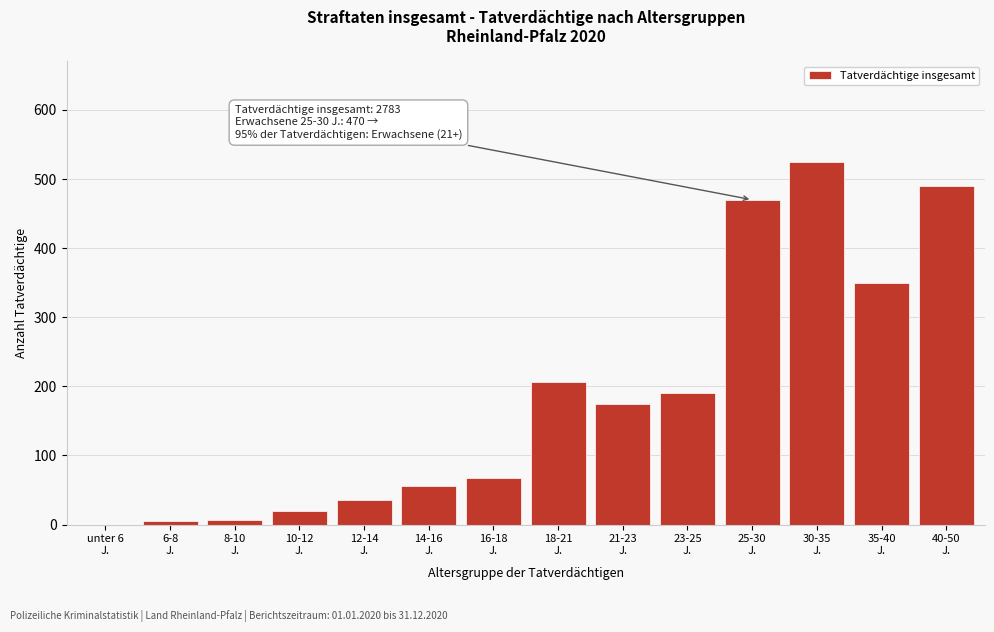

What is the maximum value shown in the chart?

524